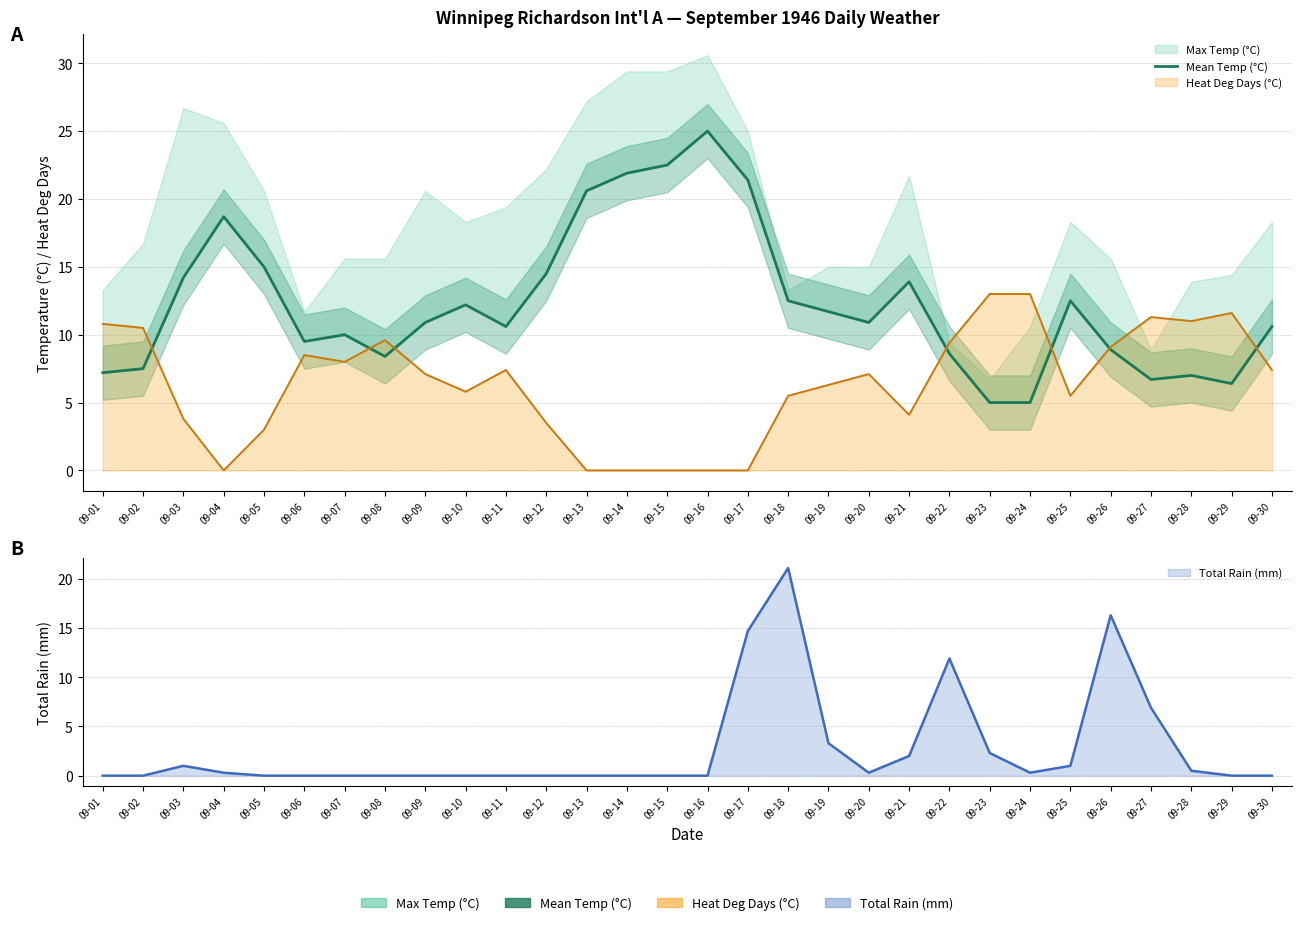

What is the difference between the second highest and second lowest values?

17.5